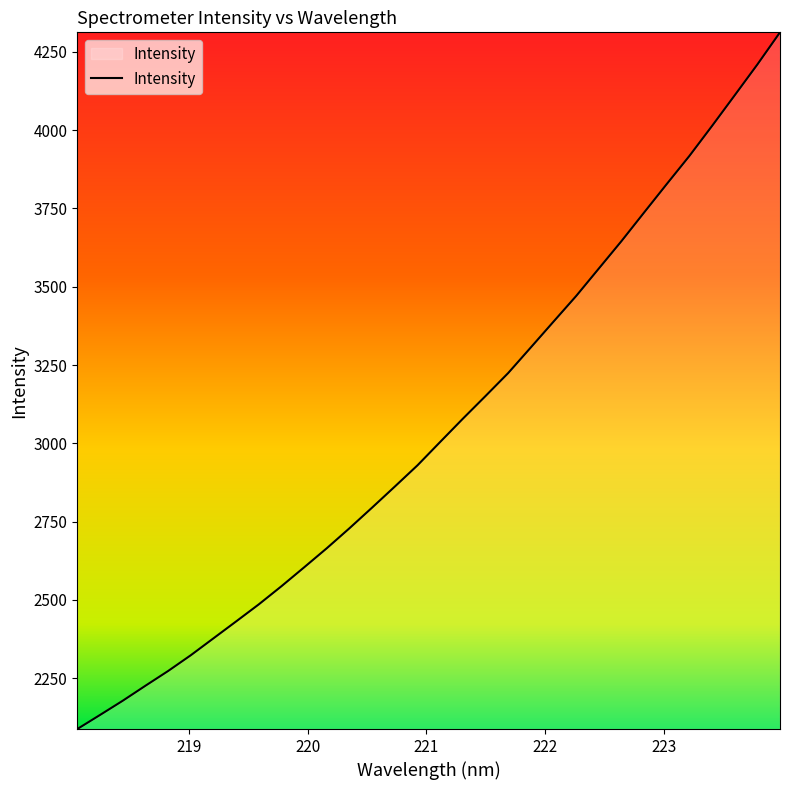

What is the smallest value displayed?

2087.3